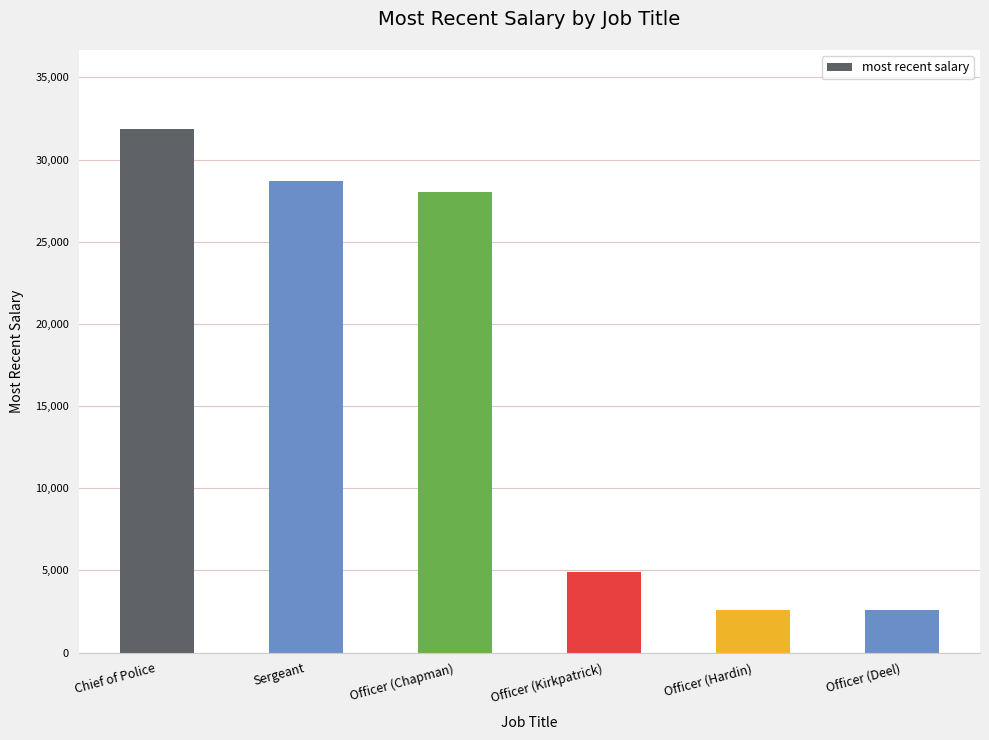

What is the maximum value shown in the chart?

31888.0